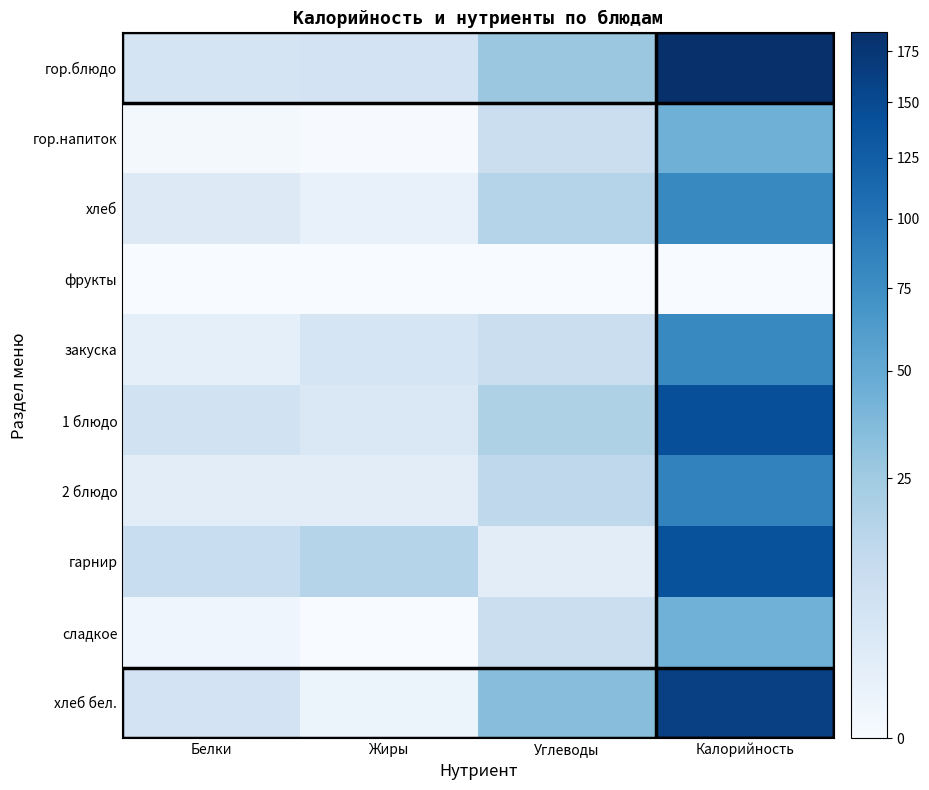

List the series in order of their peak value, lowest first.

фрукты, сладкое, гор.напиток, закуска, хлеб, 2 блюдо, гарнир, 1 блюдо, хлеб бел., гор.блюдо